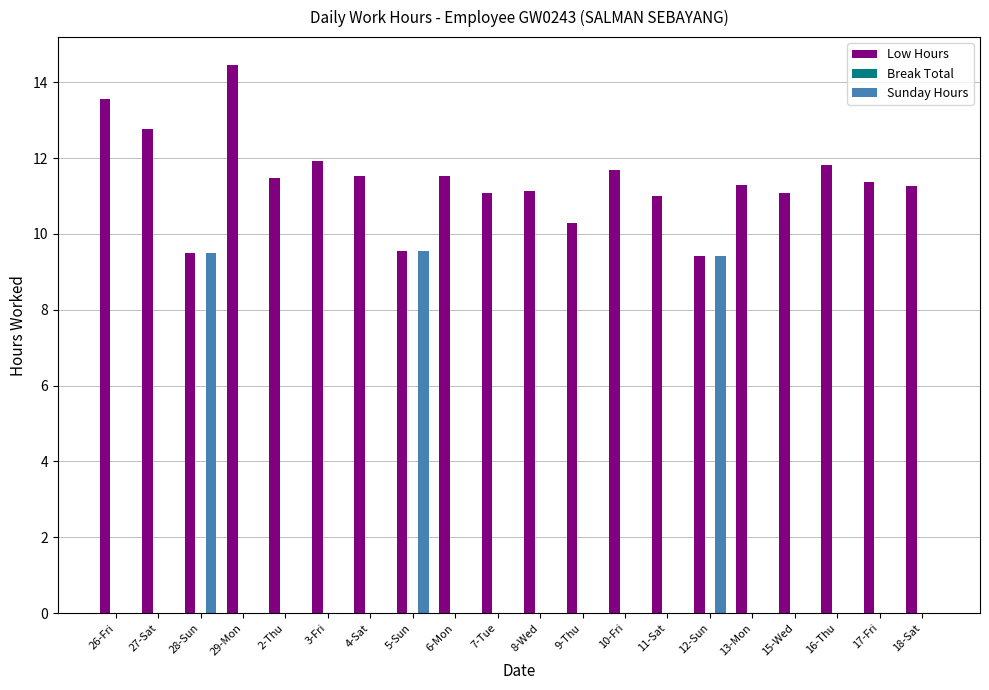

Which series has the largest total across all categories?

Low Hours